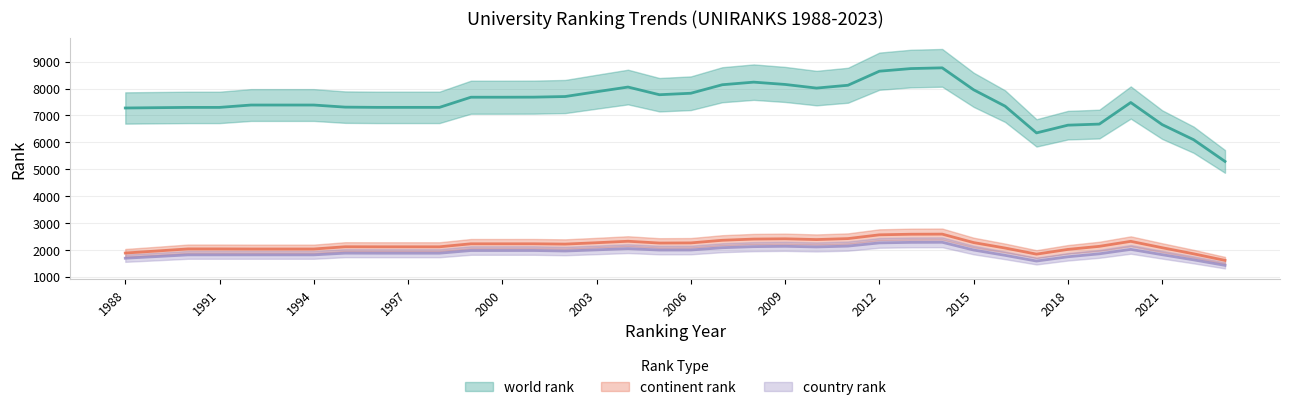

True or false: continent rank and country rank cross at least once.

False